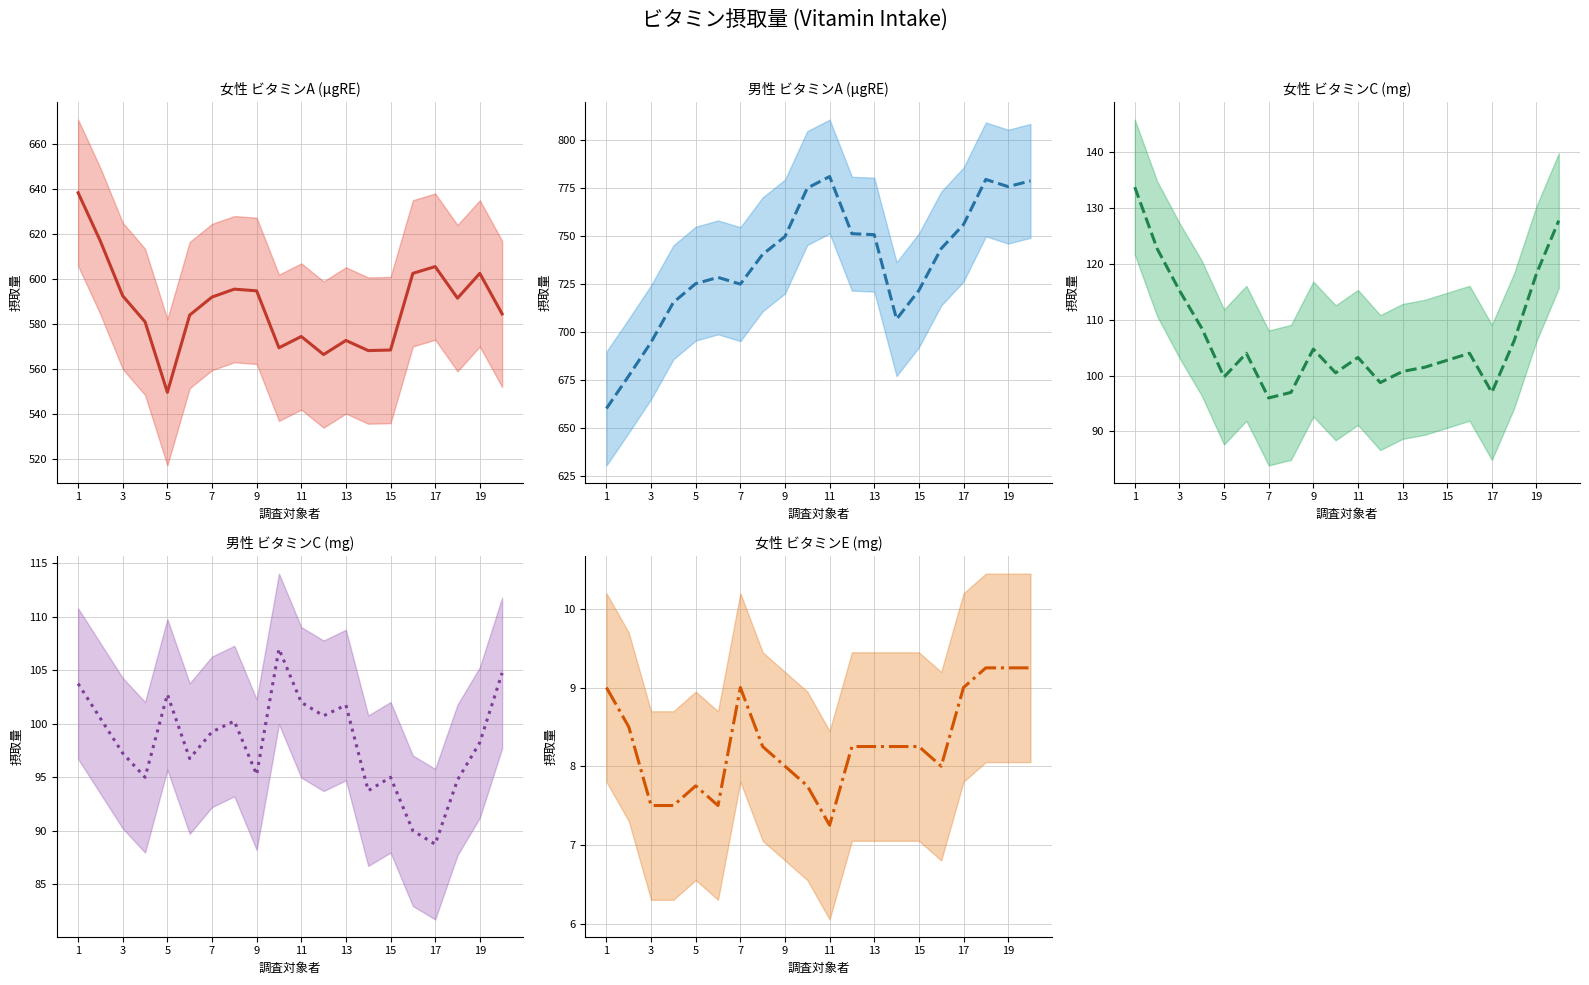

Is the value of 女性 ビタミンA (μgRE) at 9 greater than the value of 女性 ビタミンE (mg) at 19?

Yes